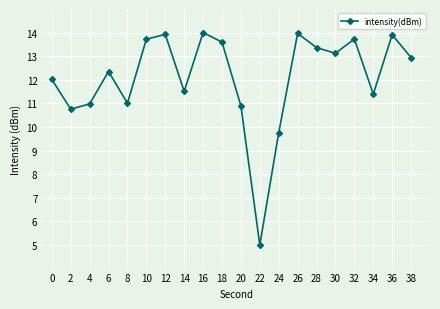

At which category does the chart reach its minimum across all series?

22